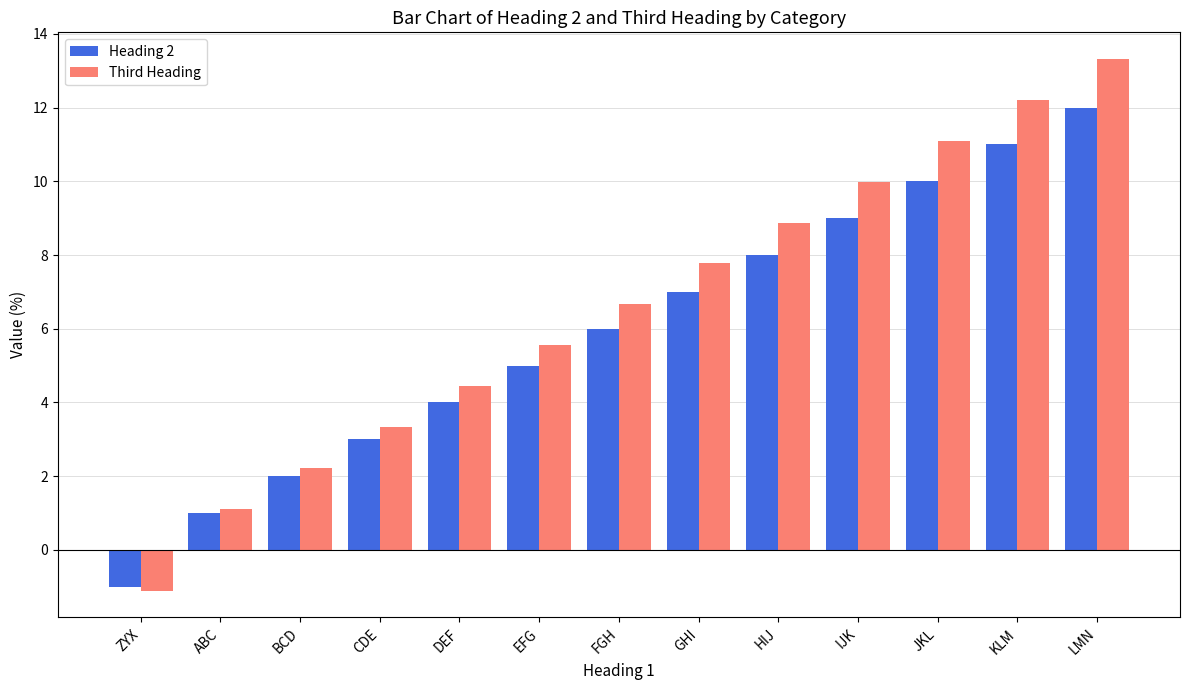

What is the average value of the Third Heading series?

6.6